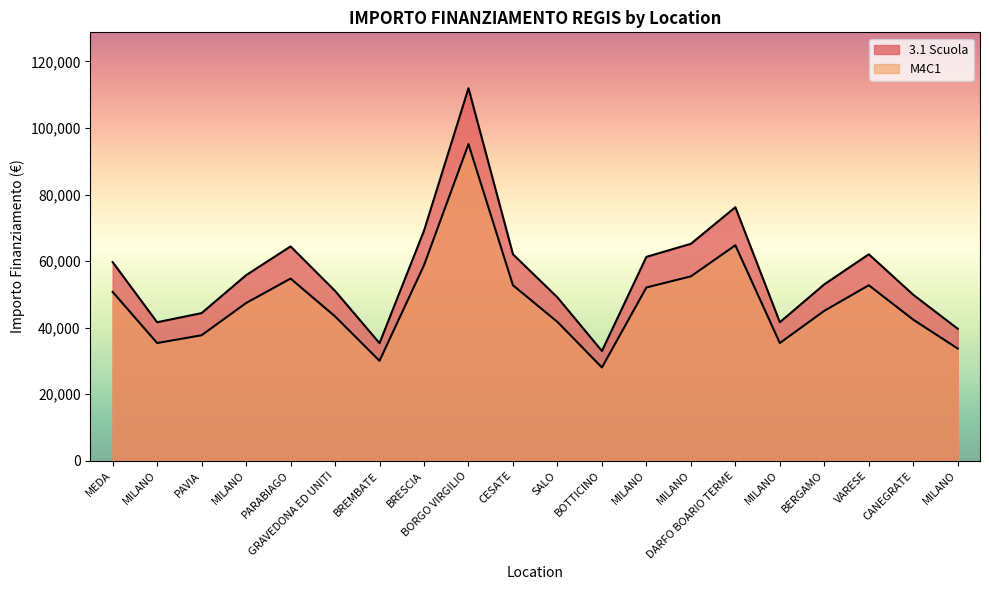

Rank the series by their maximum value, from highest to lowest.

3.1 Scuola, M4C1